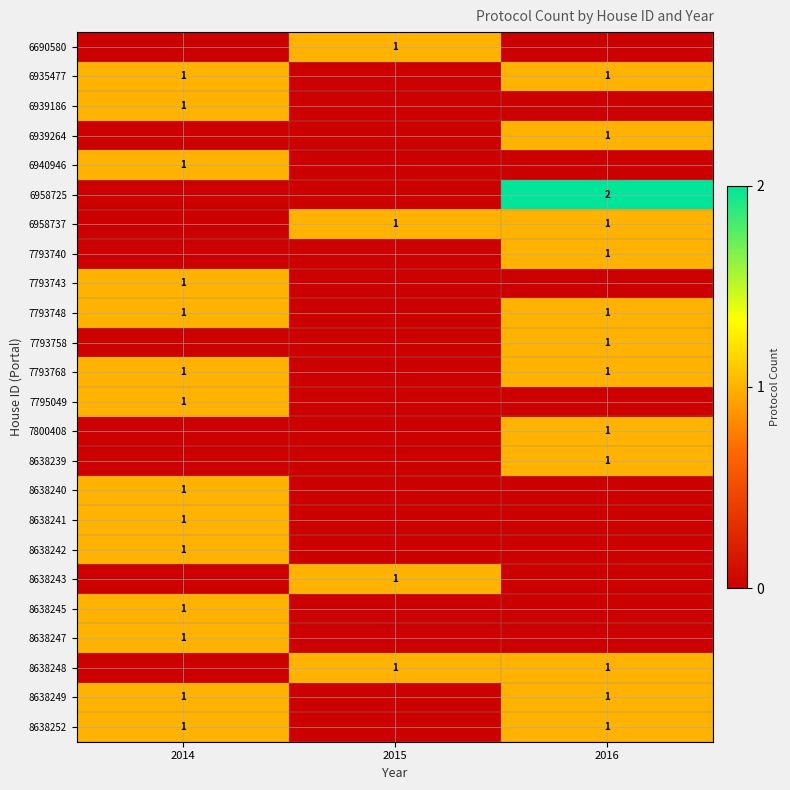

The 6940946 series shows 1 at 2014. True or false?

True